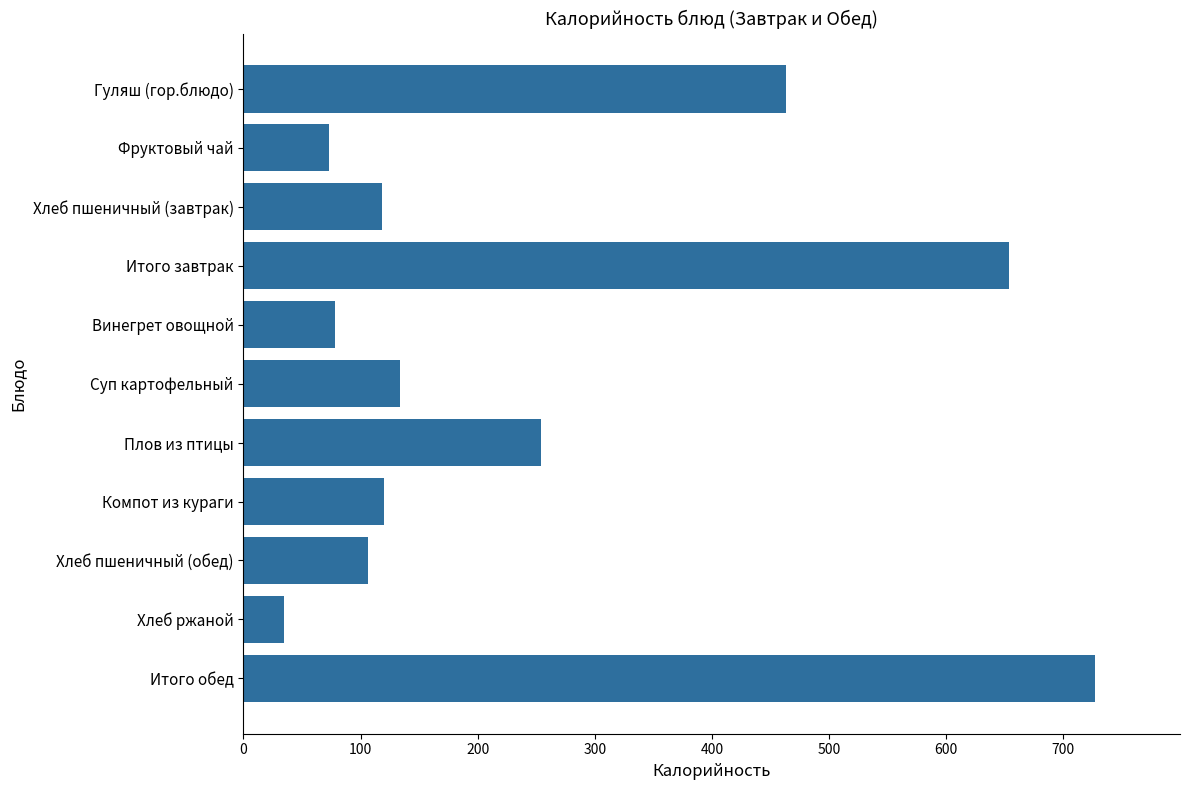

What is the average value?

251